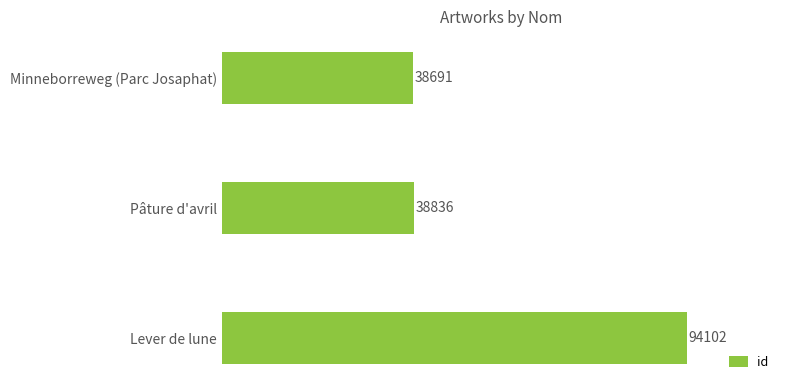

Where is the data nearest to the value 66396?

Pâture d'avril